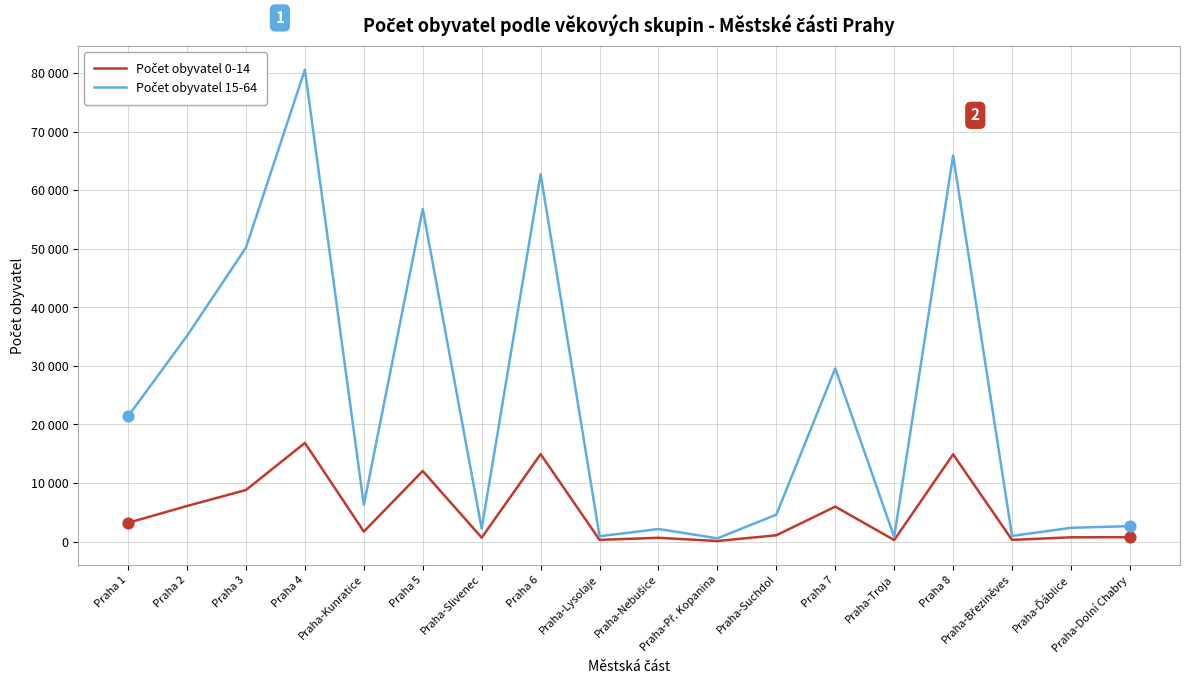

Which series has the largest total across all categories?

Počet obyvatel 15-64